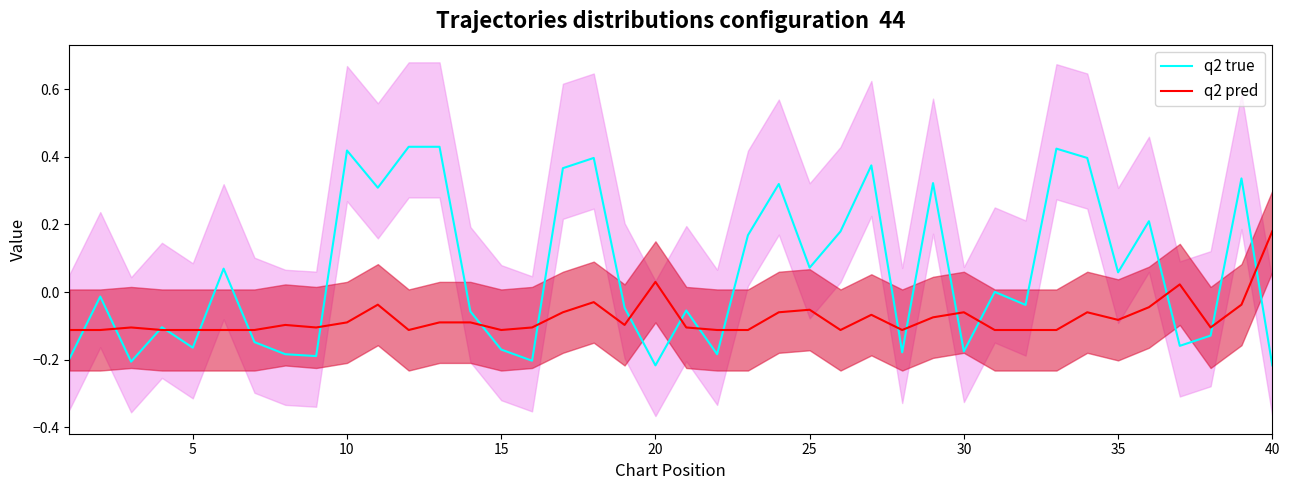

List the series in order of their overall mean, lowest first.

q2 pred, q2 true